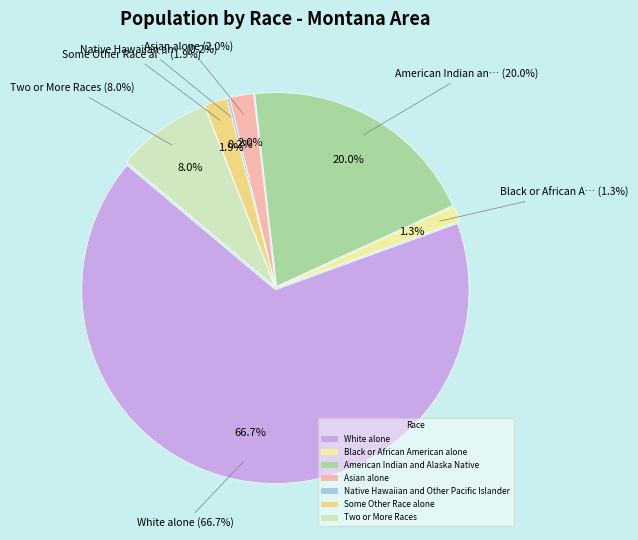

Which category has the smallest portion of the pie?

Native Hawaiian and Other Pacific Islander